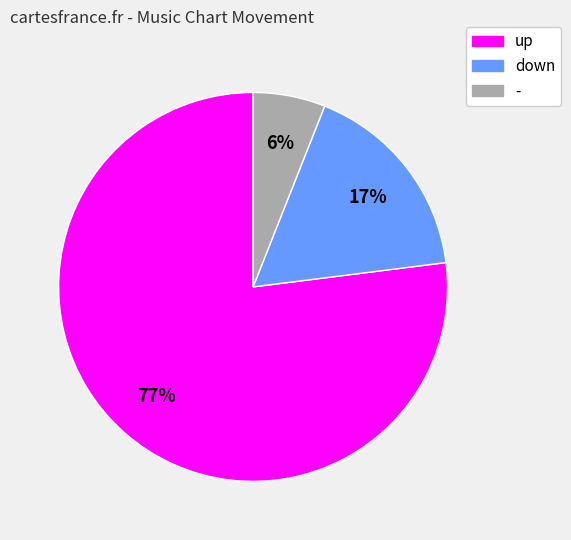

Is the sum of down and up greater than half?

Yes